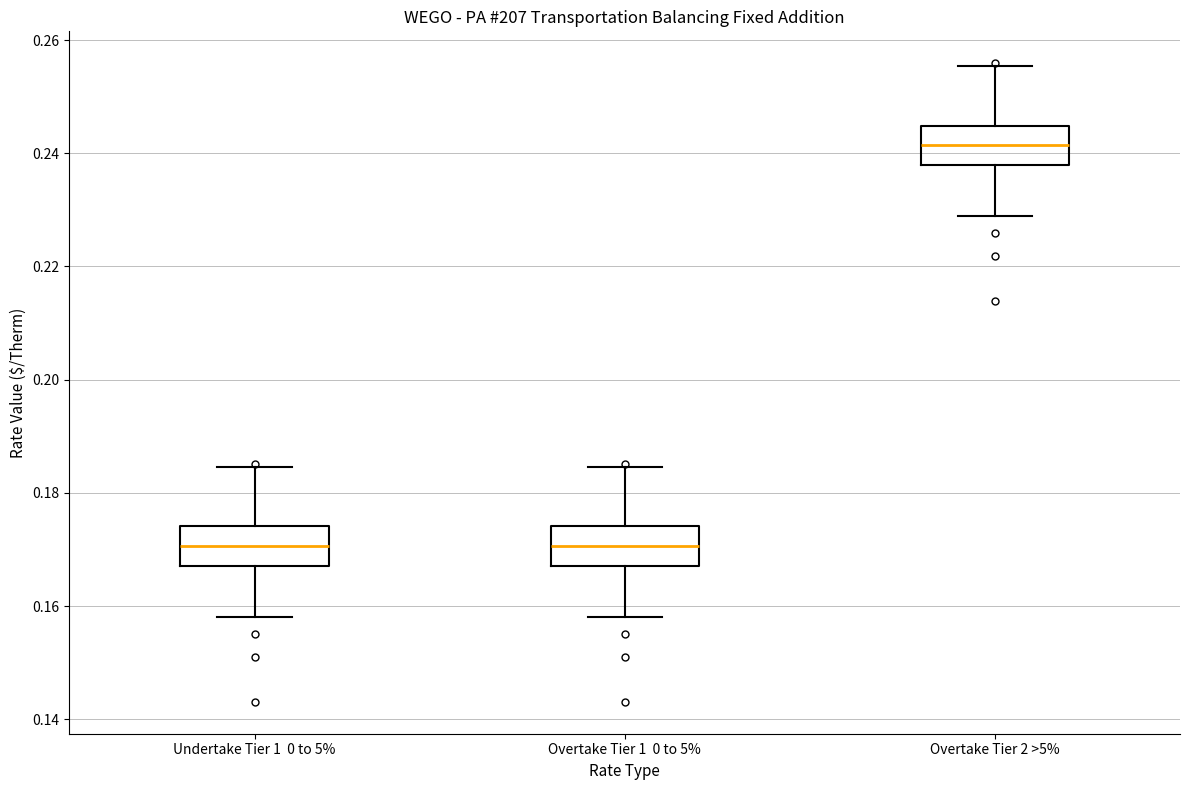

Reading left to right, transcribe this box plot: for each box, give where its median line is, the range the box spans, and where its two whiskers end, as read against the y-axis. The values are not printed on the chart, so give them approximately, as read against the axis.

Undertake Tier 1 0 to 5%: median 0.170, box 0.168 to 0.174, whiskers 0.158 to 0.184
Overtake Tier 1 0 to 5%: median 0.170, box 0.168 to 0.174, whiskers 0.158 to 0.184
Overtake Tier 2 >5%: median 0.242, box 0.238 to 0.244, whiskers 0.228 to 0.256